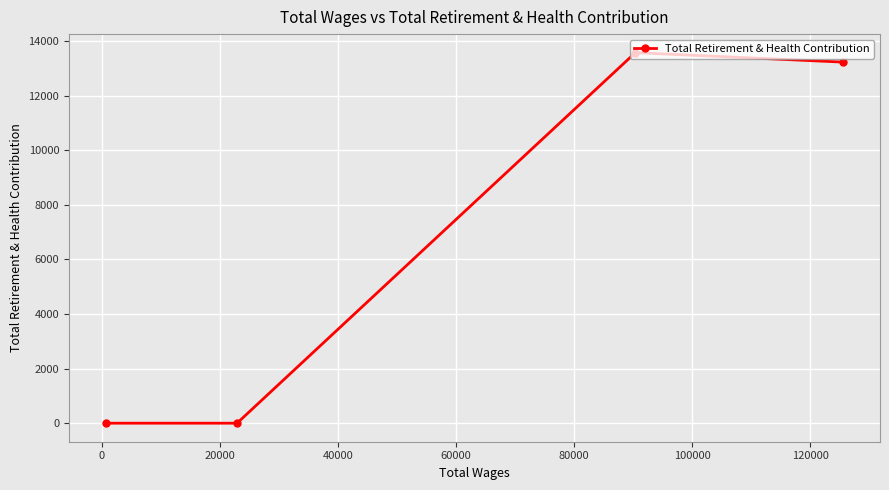

What is the difference between the maximum and minimum values?

13570